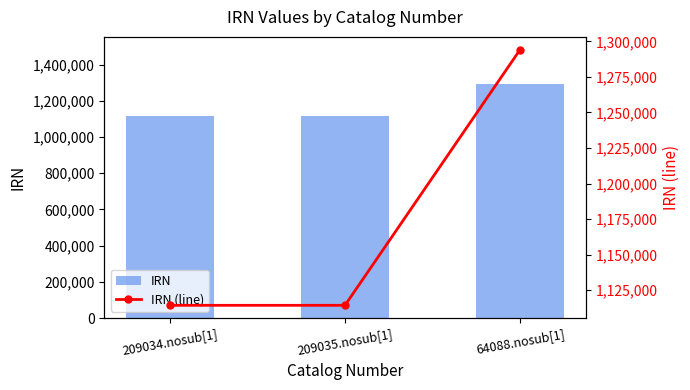

What is the minimum value shown in the chart?

1114380